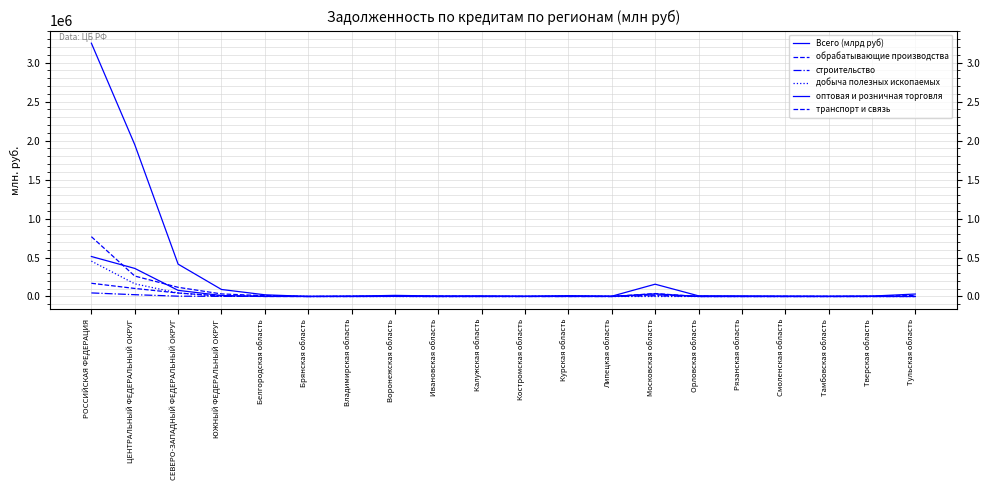

What is the label of the 5th point from the right?

Рязанская область